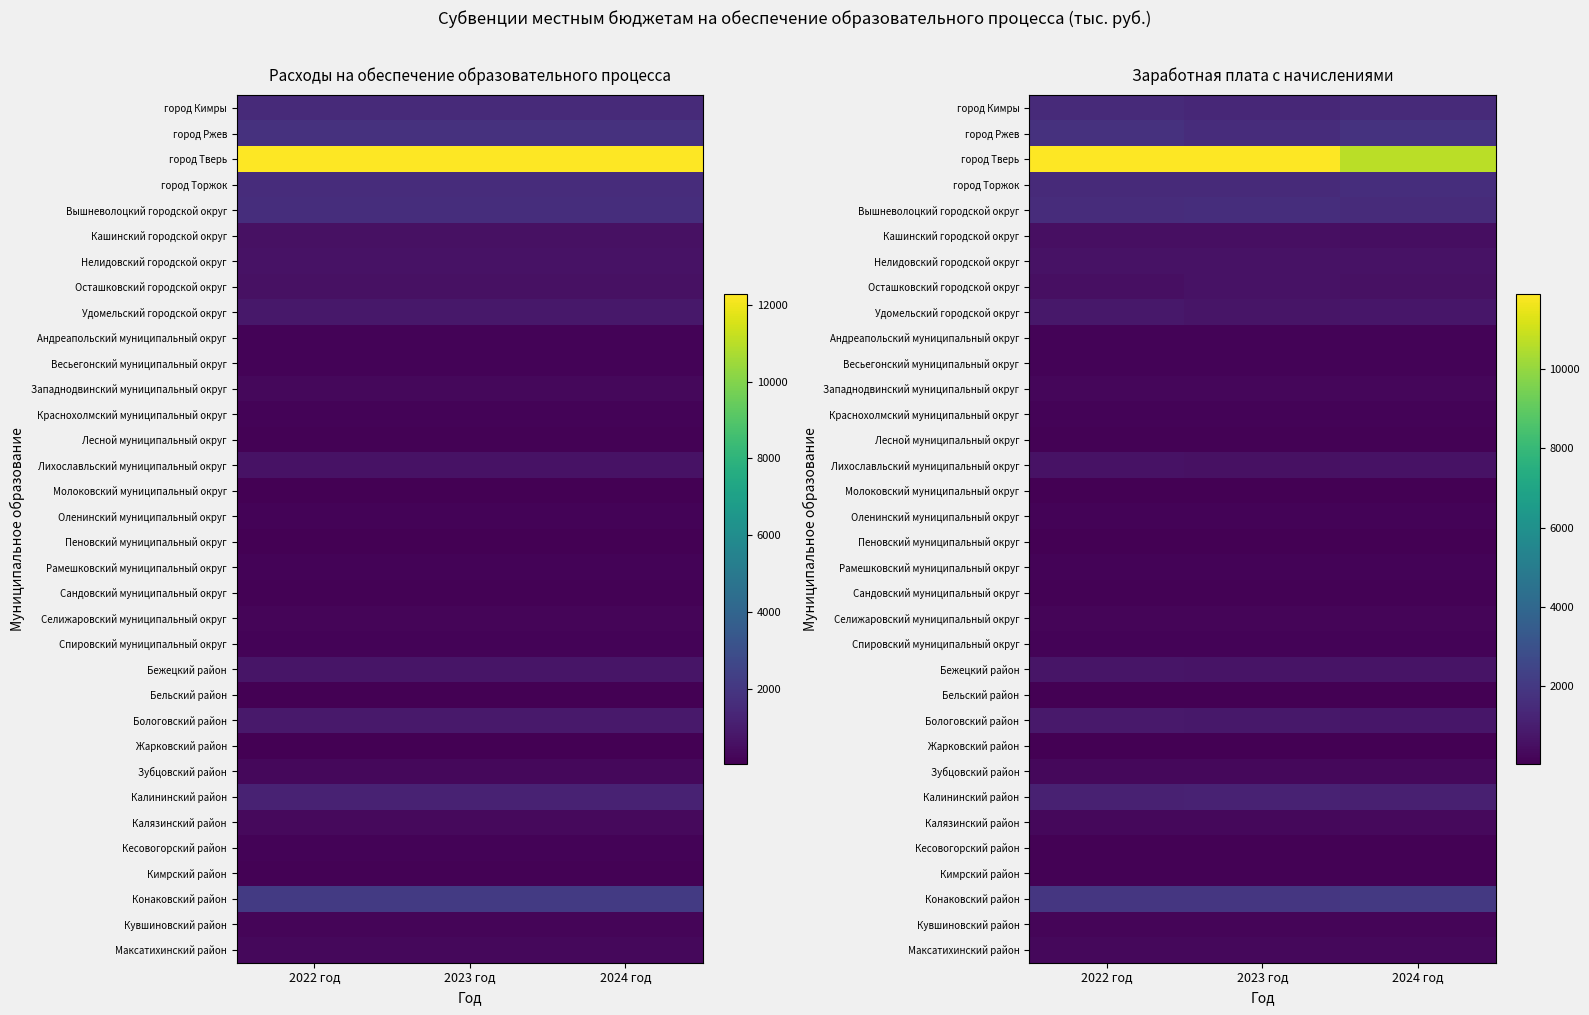

Is it true that Пеновский муниципальный округ equals 23.2 at 2024 год?

False